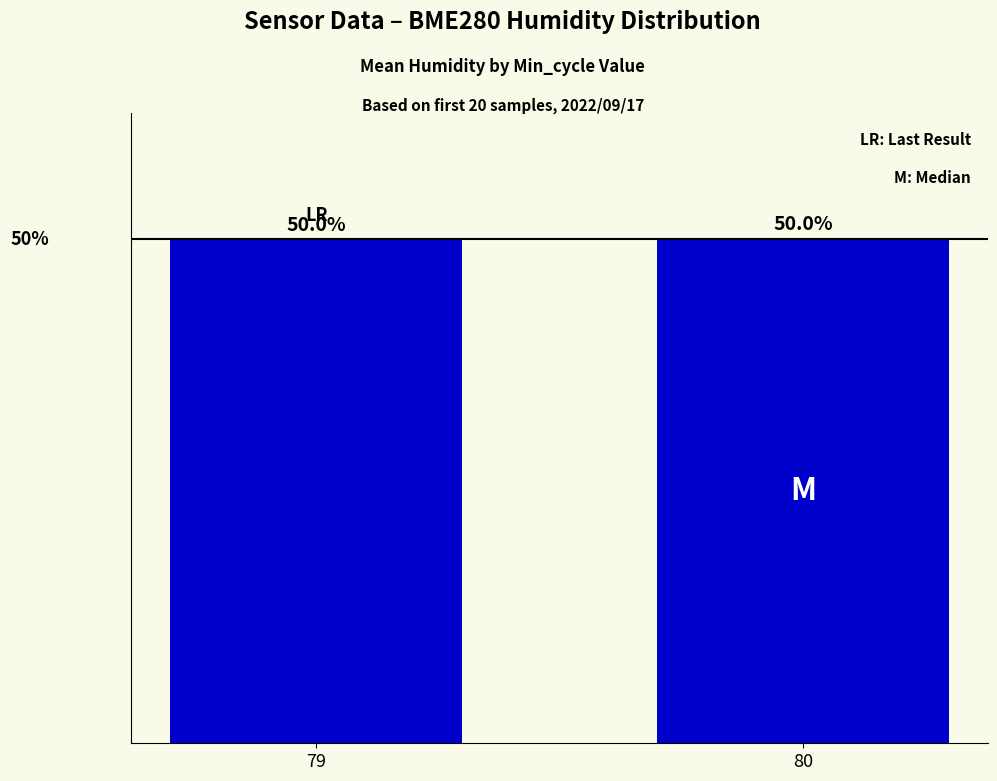

What is the change in value from 79 to 80?

+0.1